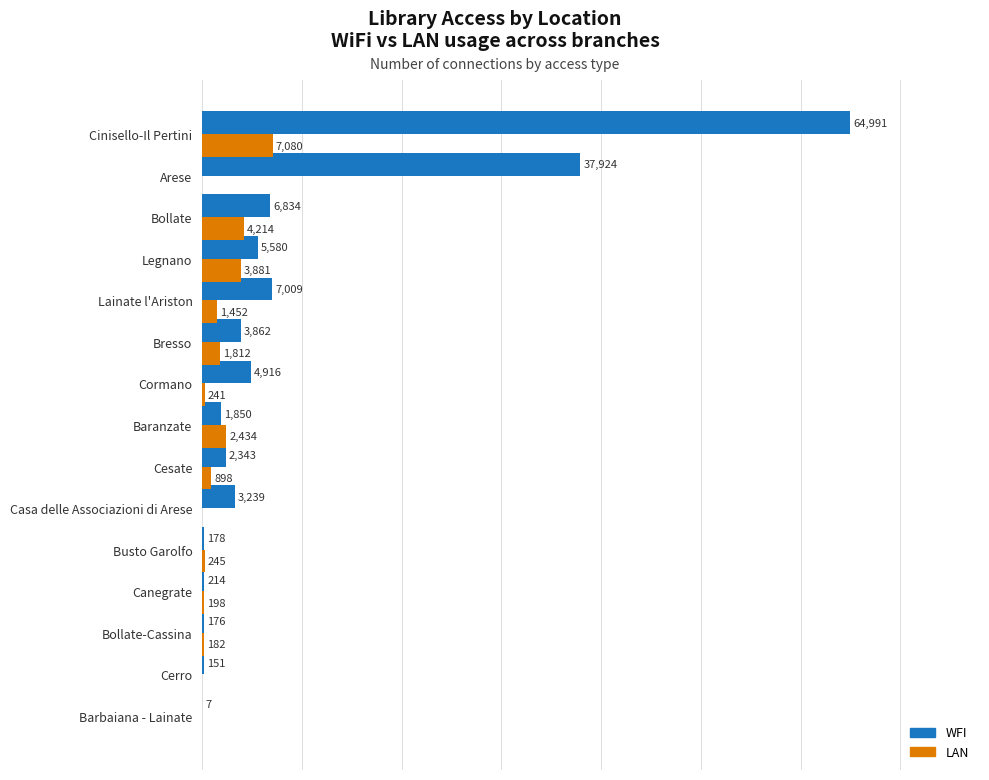

At which category is the sum across all series the highest?

Cinisello-Il Pertini